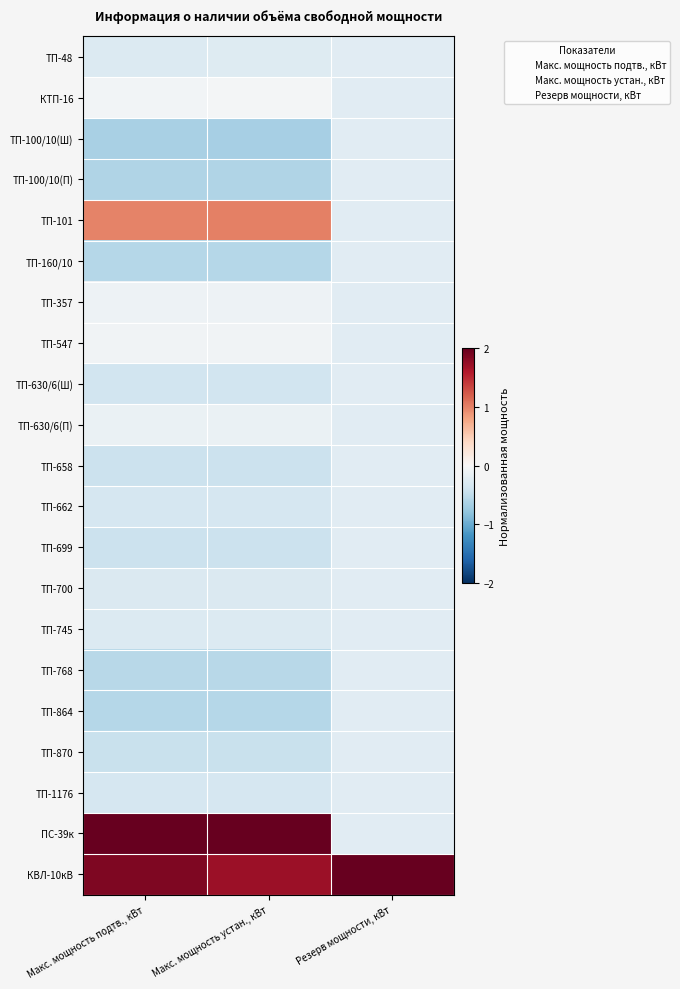

How many series are shown in this chart?

21